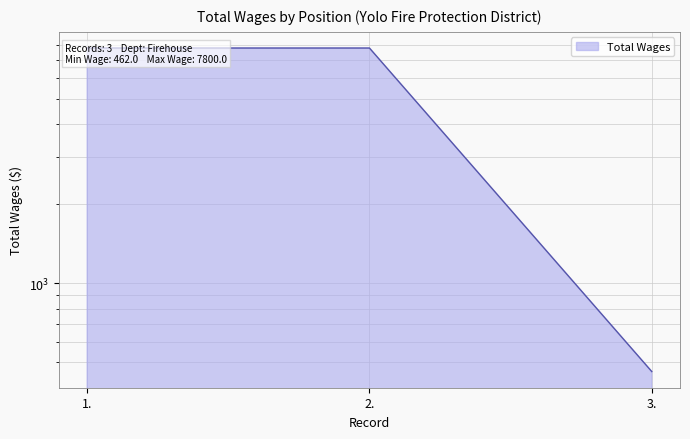

What is the label of the 3rd point from the left?

3.